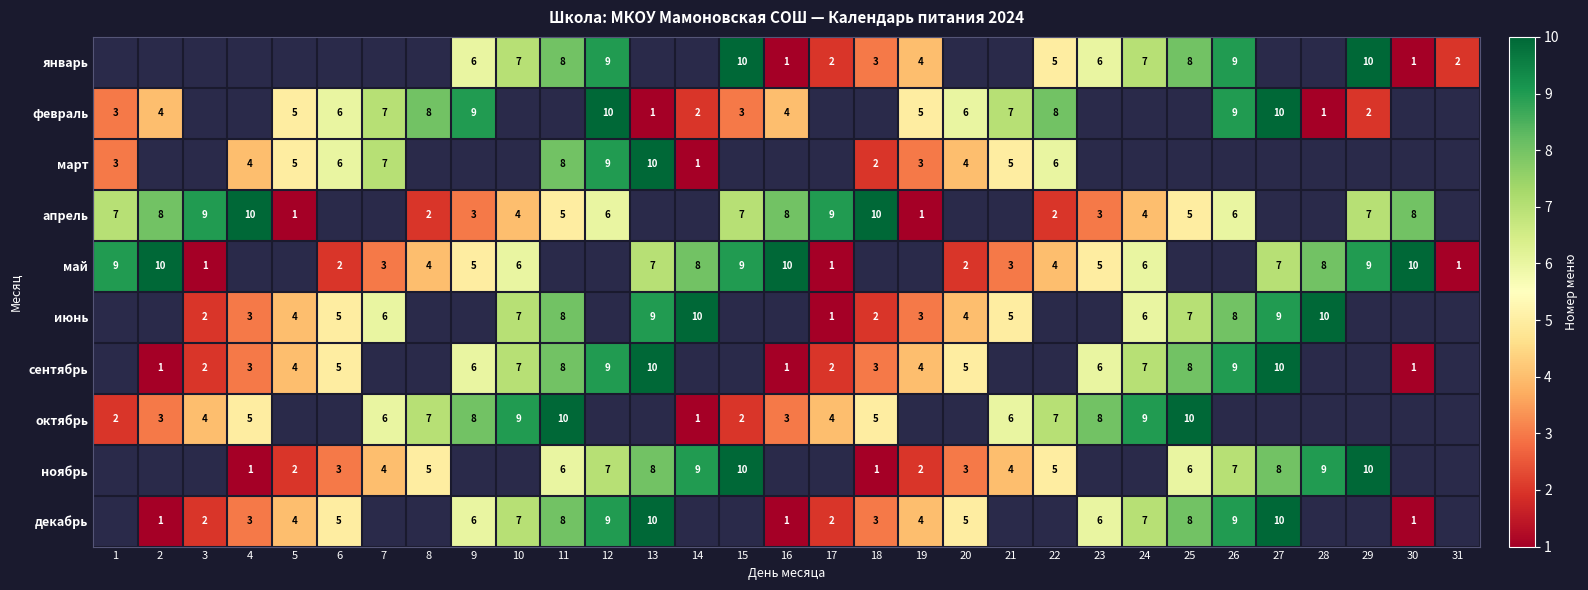

Is it true that ноябрь equals 7 at 12?

True